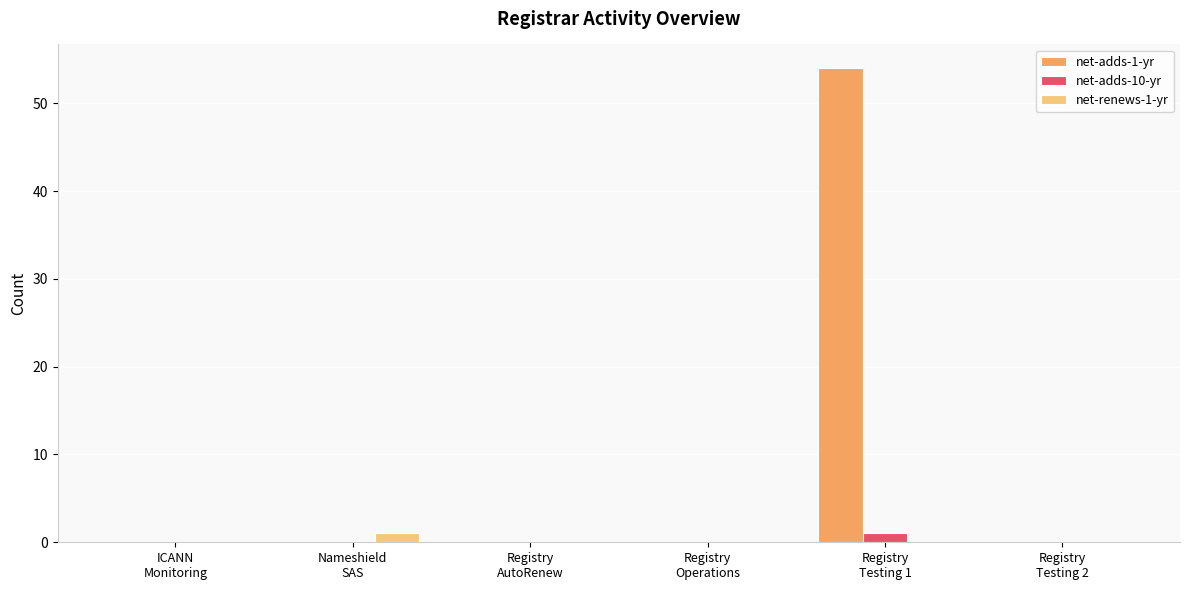

Which series has the largest total across all categories?

net-adds-1-yr